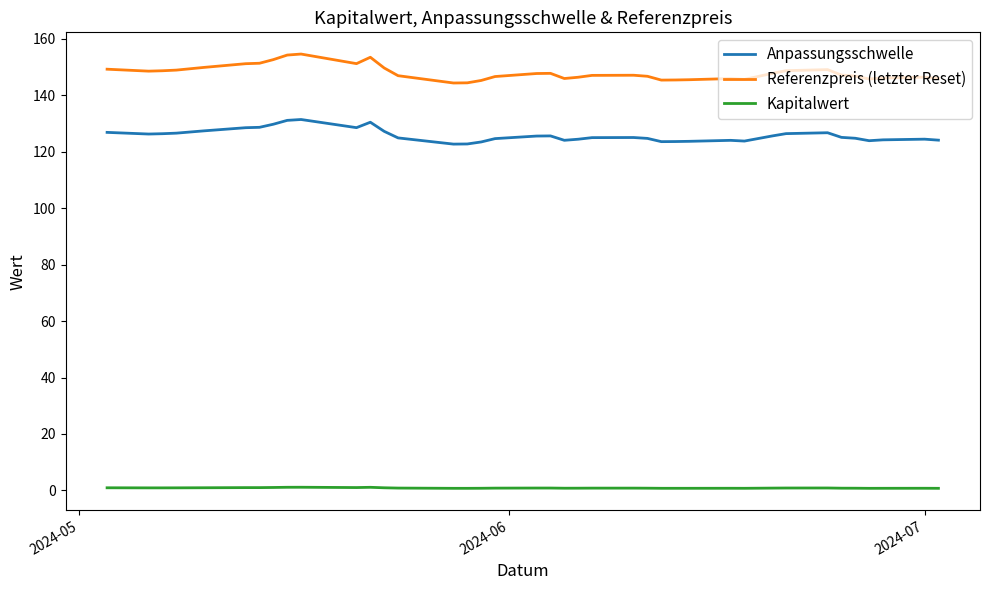

Does the chart display data point markers on the line(s)?

No